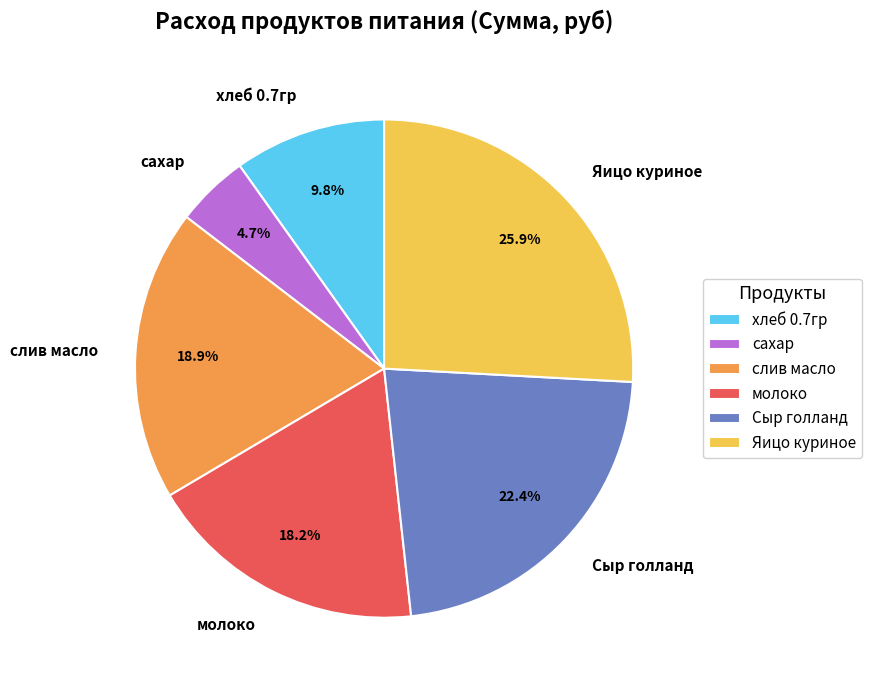

Approximately how many times larger is the value at сахар compared to Яицо куриное?

0.2